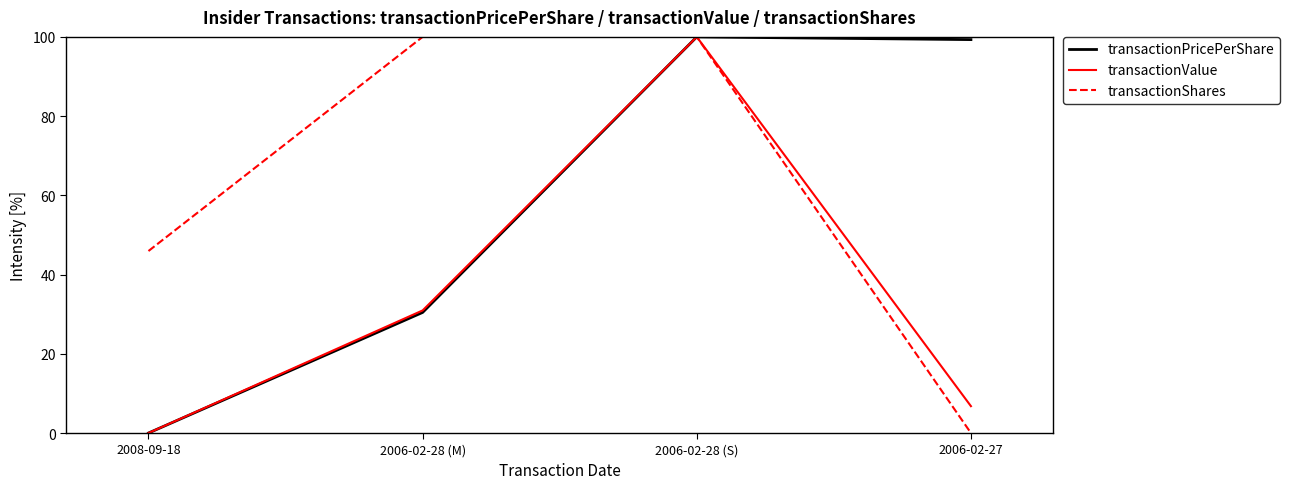

Rank the categories by transactionValue value from lowest to highest.

2008-09-18, 2006-02-27, 2006-02-28 (M), 2006-02-28 (S)